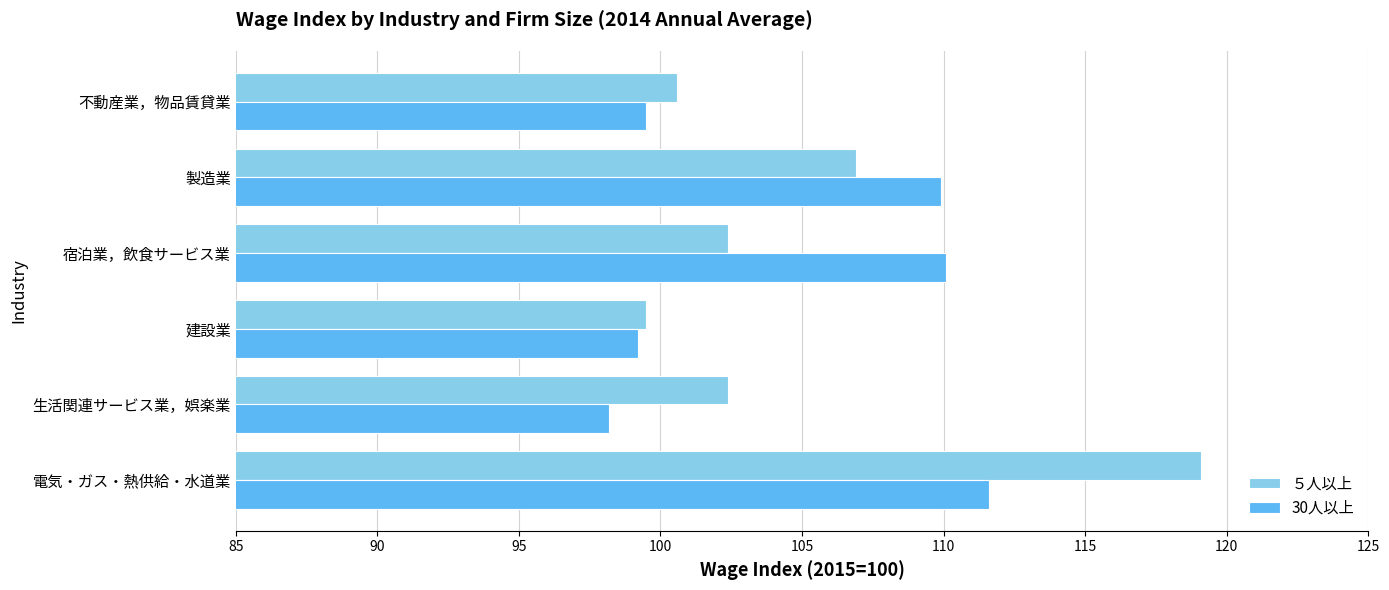

Which series has the widest spread of values?

５人以上